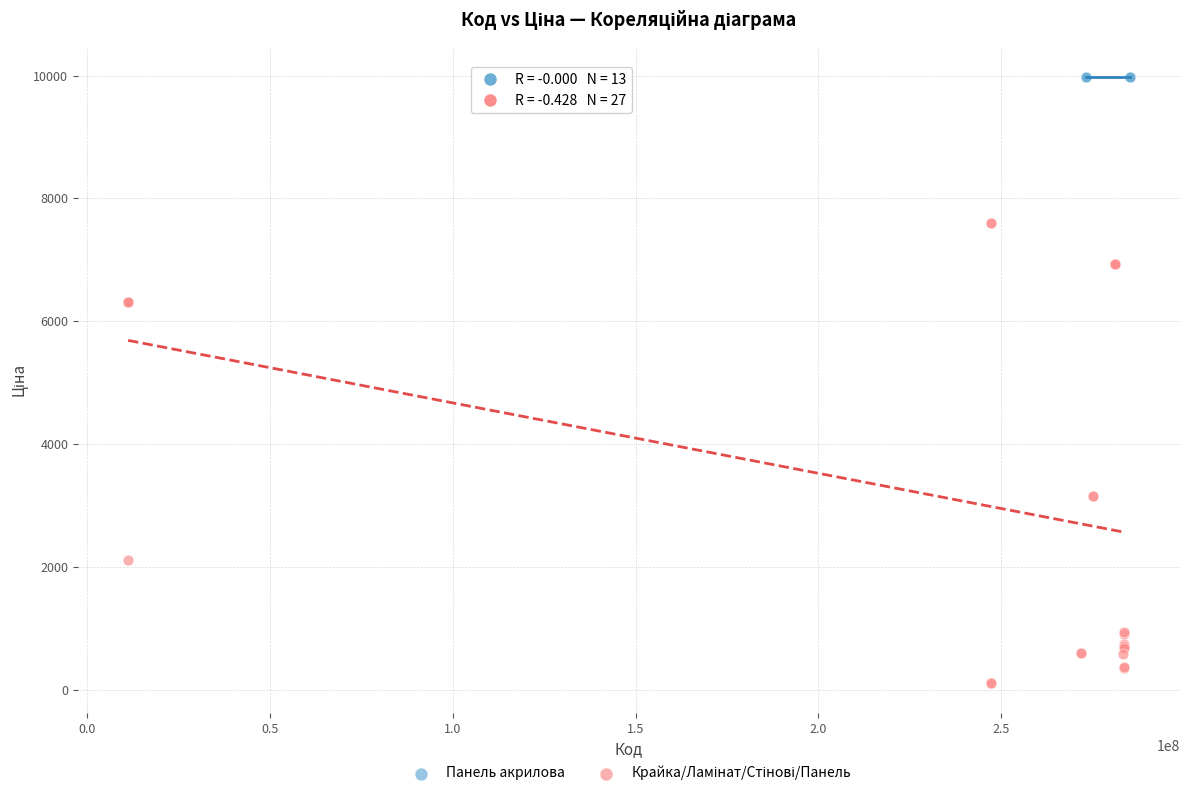

Which series reaches the maximum Y coordinate?

Панель акрилова